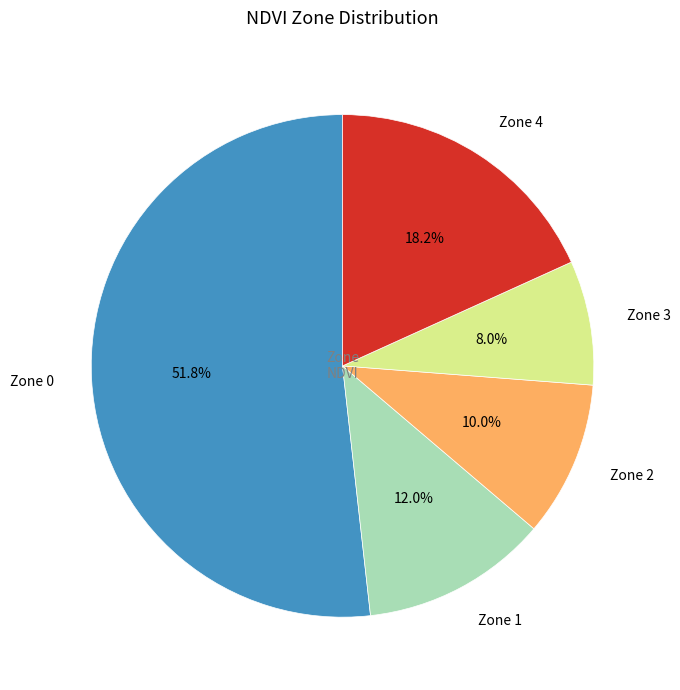

What percentage is the Zone 2 slice, to the nearest percent?

10%